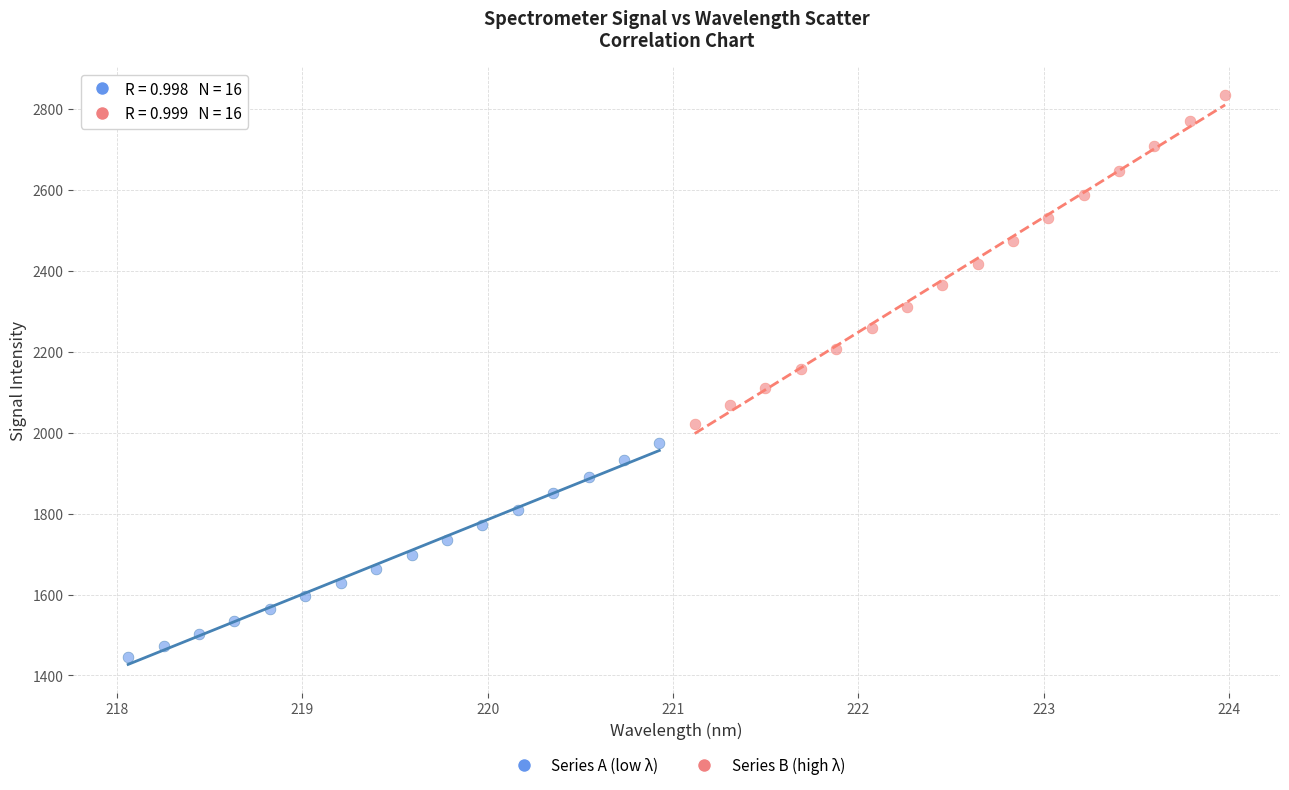

Which series reaches the maximum Y coordinate?

Series B (high λ)